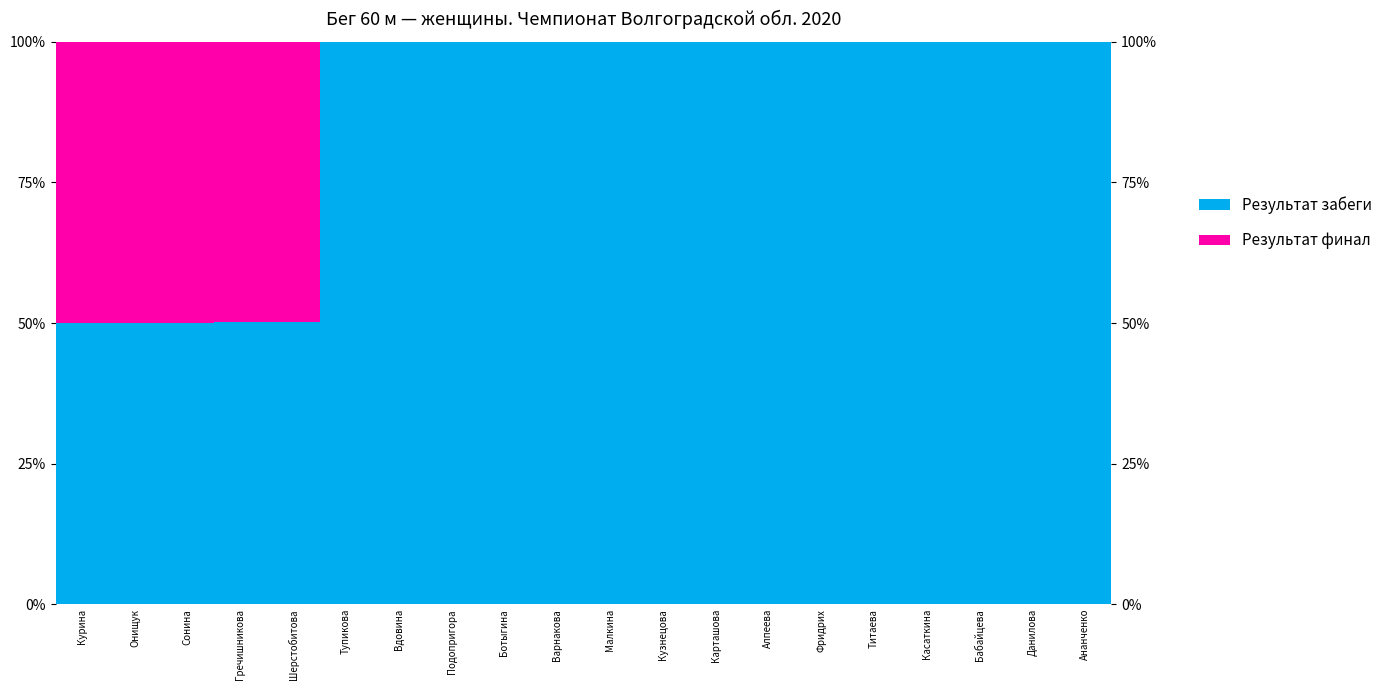

The value of Результат забеги at Тупикова is 100.0. True or false?

True